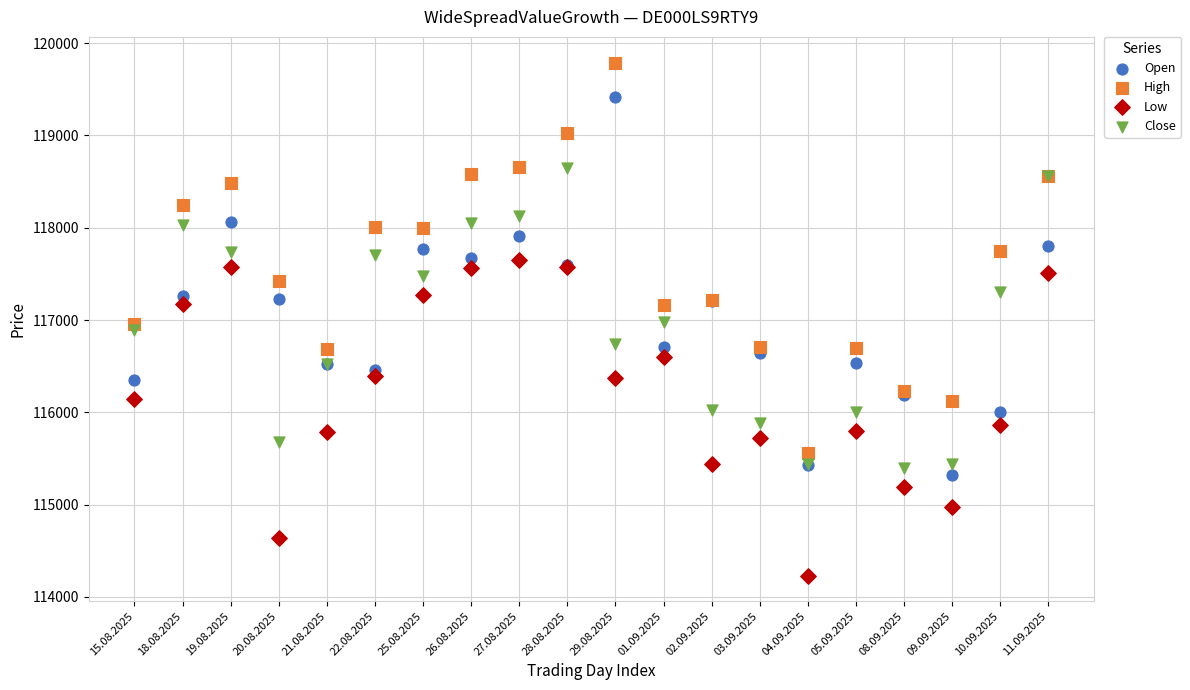

Which series reaches the maximum Y coordinate?

High